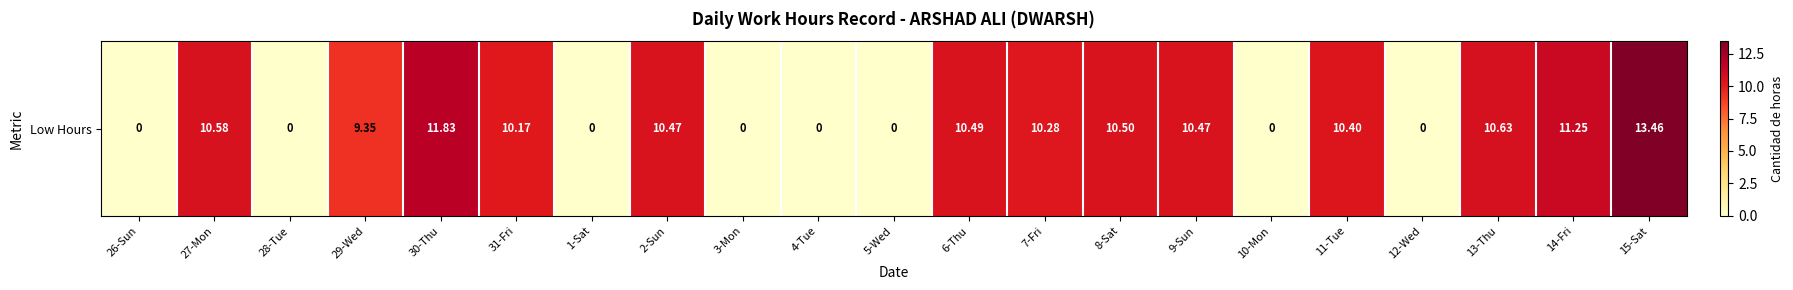

The value at 26-Sun is -4.2. True or false?

False